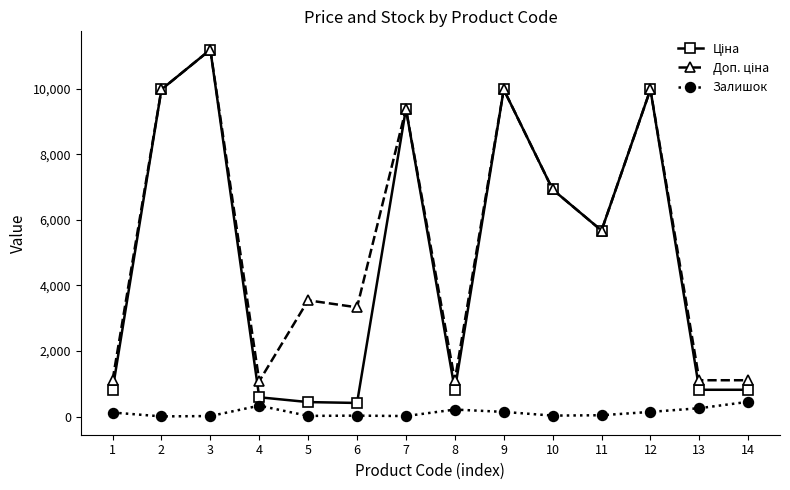

What is the value of the Залишок point at the 11th from the left?

42.0